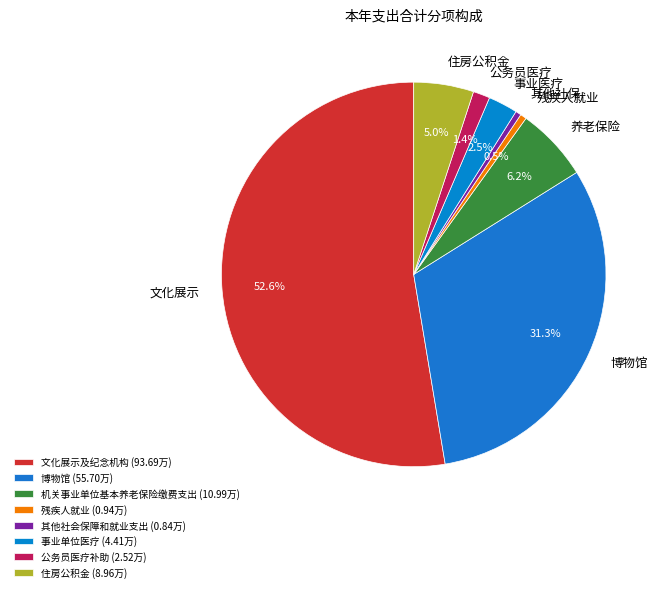

How many segments does this pie chart have?

8